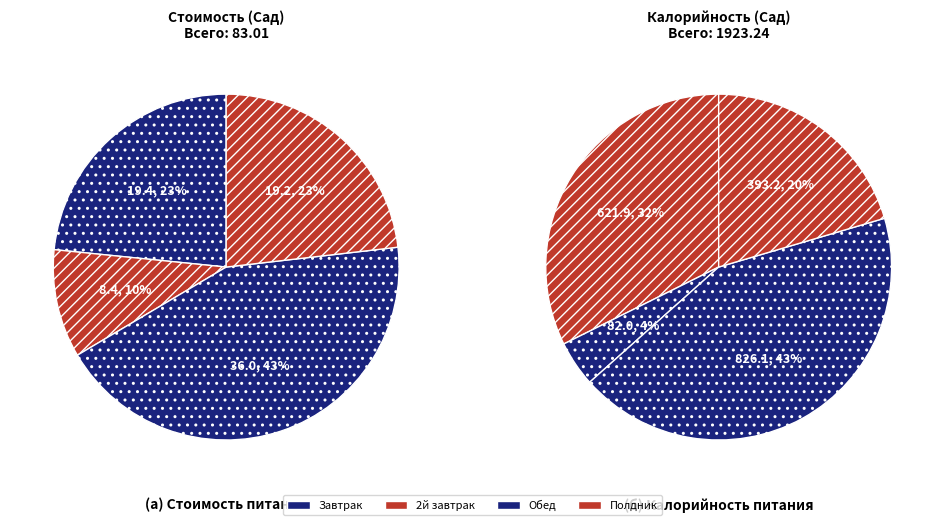

Which slice is the largest?

Обед